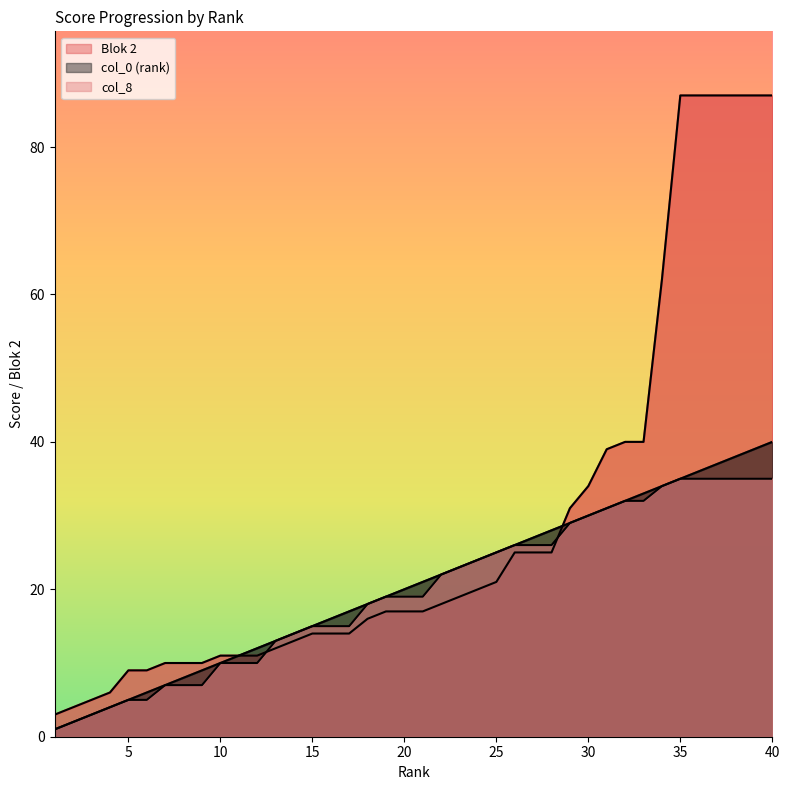

Reading right to left, list all the values displayed in this chart.

Blok 2: 40=87	39=87	38=87	37=87	36=87	35=87	34=62	33=40	32=40	31=39	30=34	29=31	28=25	27=25	26=25	25=21	24=20	23=19	22=18	21=17	20=17	19=17	18=16	17=14	16=14	15=14	14=13	13=12	12=11	11=11	10=11	9=10	8=10	7=10	6=9	5=9	4=6	3=5	2=4	1=3
col_0 (rank): 40=40	39=39	38=38	37=37	36=36	35=35	34=34	33=33	32=32	31=31	30=30	29=29	28=28	27=27	26=26	25=25	24=24	23=23	22=22	21=21	20=20	19=19	18=18	17=17	16=16	15=15	14=14	13=13	12=12	11=11	10=10	9=9	8=8	7=7	6=6	5=5	4=4	3=3	2=2	1=1
col_8: 40=35	39=35	38=35	37=35	36=35	35=35	34=34	33=32	32=32	31=31	30=30	29=29	28=26	27=26	26=26	25=25	24=24	23=23	22=22	21=19	20=19	19=19	18=18	17=15	16=15	15=15	14=14	13=13	12=10	11=10	10=10	9=7	8=7	7=7	6=5	5=5	4=4	3=3	2=2	1=1